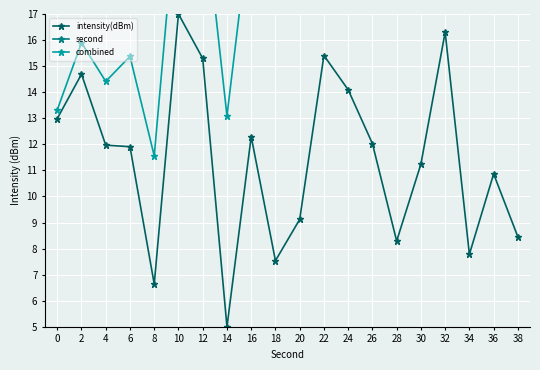

Reading right to left, extract all data points from this chart.

intensity(dBm): 38=8.4	36=10.9	34=7.8	32=16.3	30=11.2	28=8.3	26=12.0	24=14.1	22=15.4	20=9.1	18=7.5	16=12.3	14=5.0	12=15.3	10=17.0	8=6.6	6=11.9	4=12.0	2=14.7	0=13.0
second: 38=69.0	36=68.2	34=67.3	32=66.5	30=65.7	28=64.9	26=64.0	24=63.2	22=62.4	20=61.5	18=60.7	16=59.9	14=59.0	12=58.2	10=57.4	8=56.6	6=55.7	4=54.9	2=54.1	0=53.2
combined: 38=28.4	36=29.6	34=25.8	32=32.6	30=26.9	28=23.2	26=25.6	24=26.5	22=26.7	20=19.9	18=17.4	16=20.8	14=13.1	12=21.5	10=22.1	8=11.6	6=15.4	4=14.4	2=15.9	0=13.3